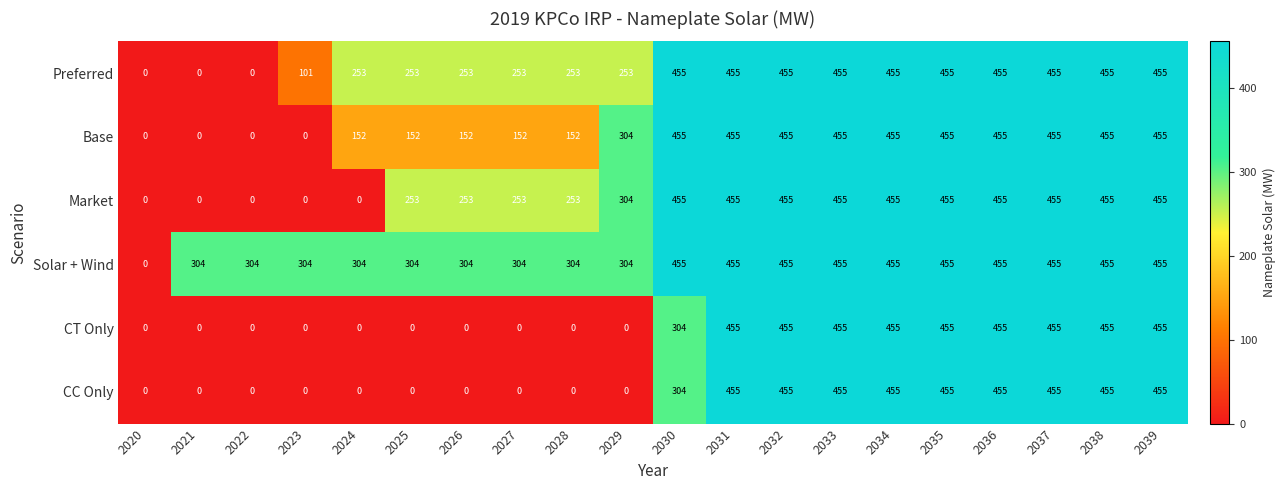

How many distinct data groups are displayed?

6